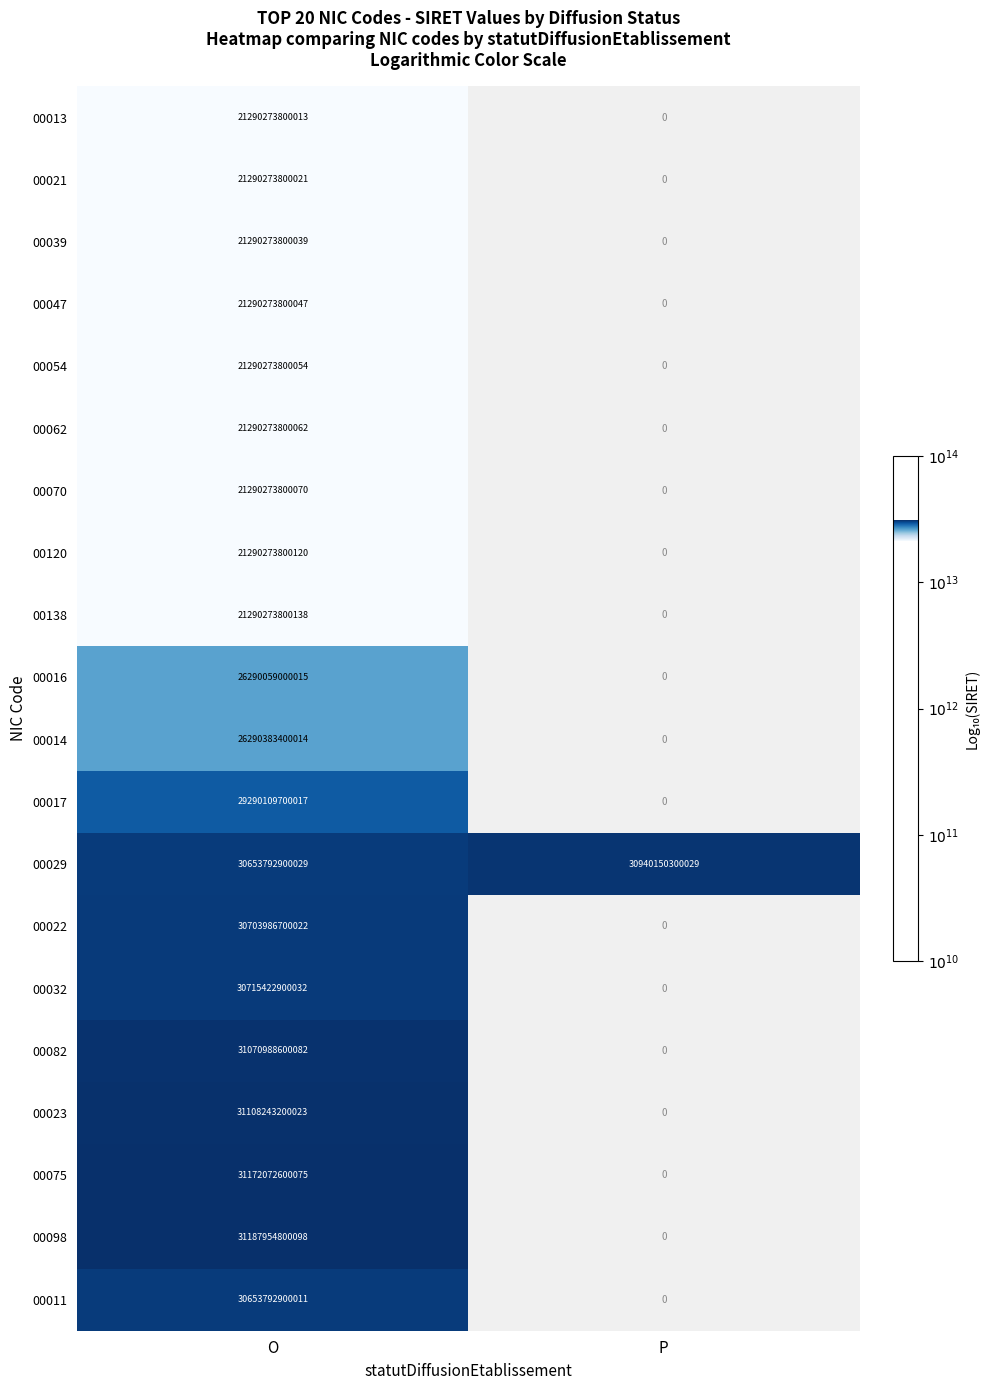

True or false: 00098 has a value of 55932565262227 at O.

False